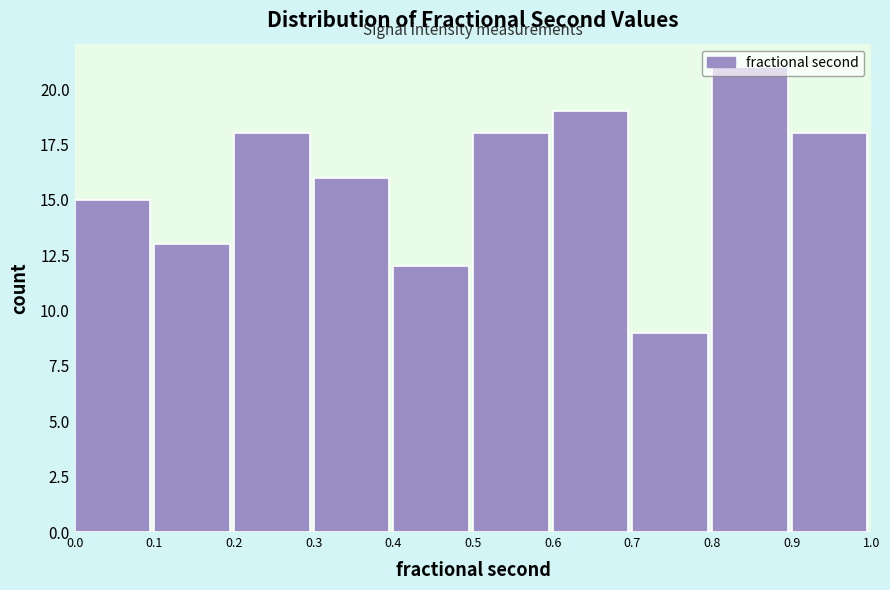

What is the difference between the values at 0.2 and 0.4?

6